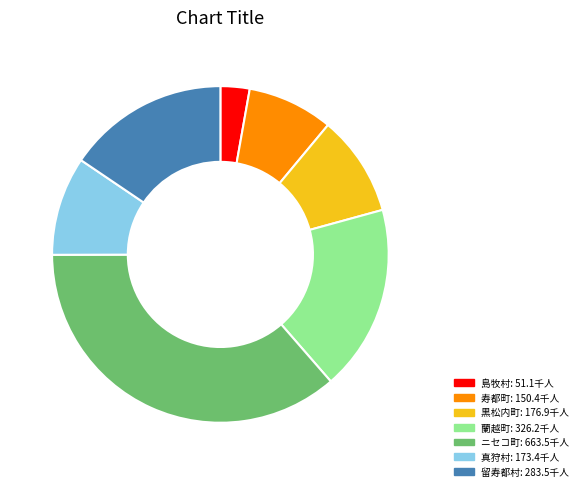

Do 蘭越町 and 黒松内町 together represent more than half of the pie?

No